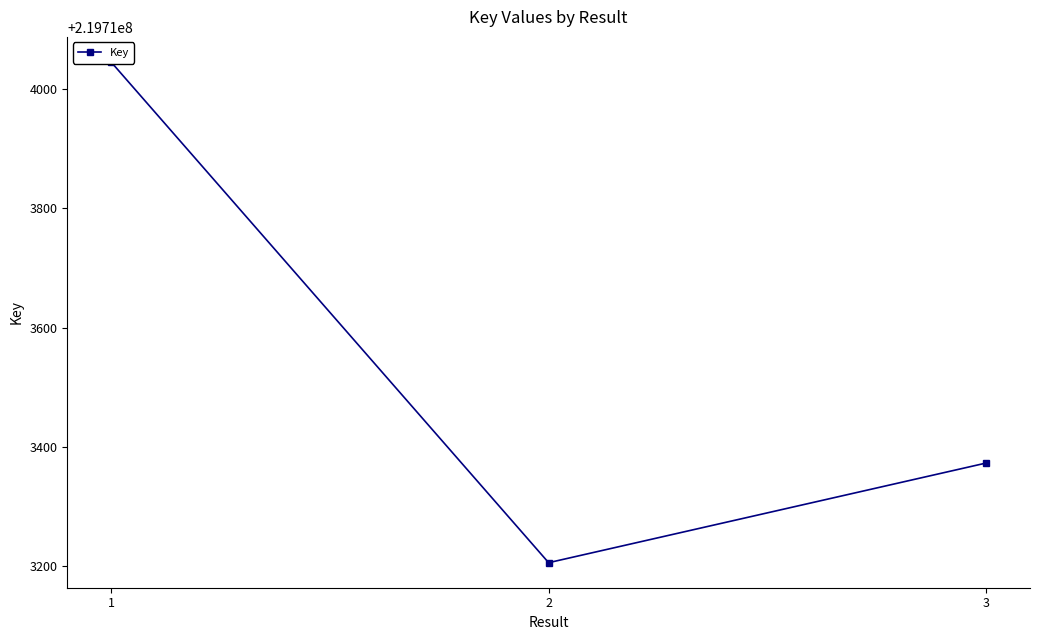

Rank the categories by value from highest to lowest.

1, 3, 2